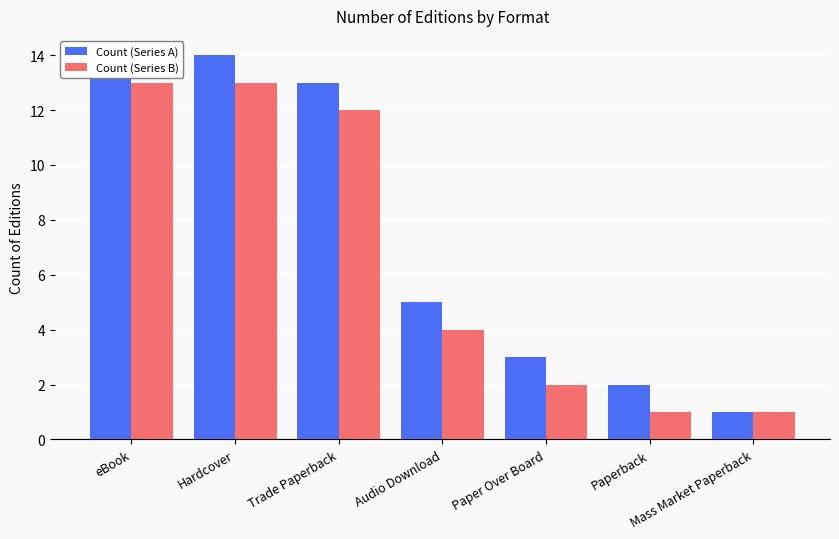

What is the total value across all series at Mass Market Paperback?

2